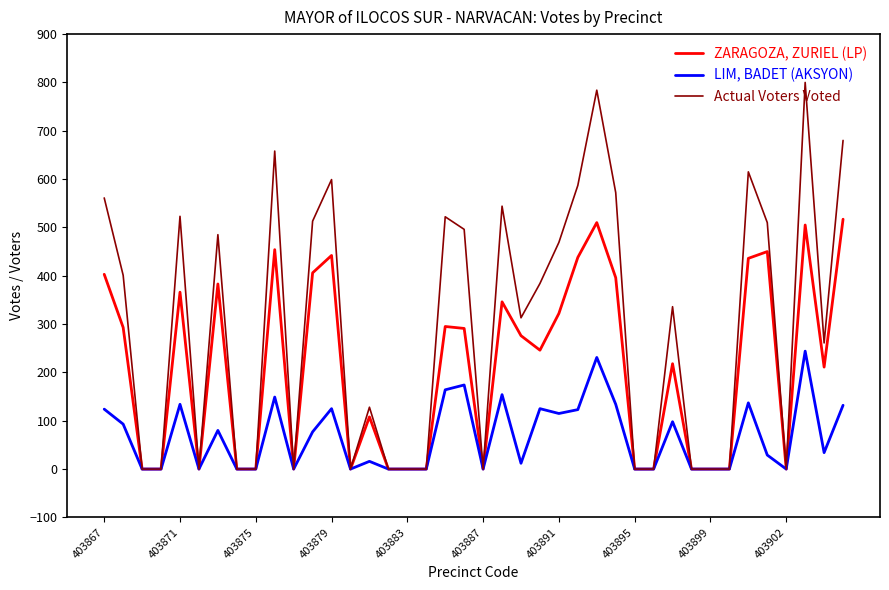

Which series has the widest spread of values?

Actual Voters Voted